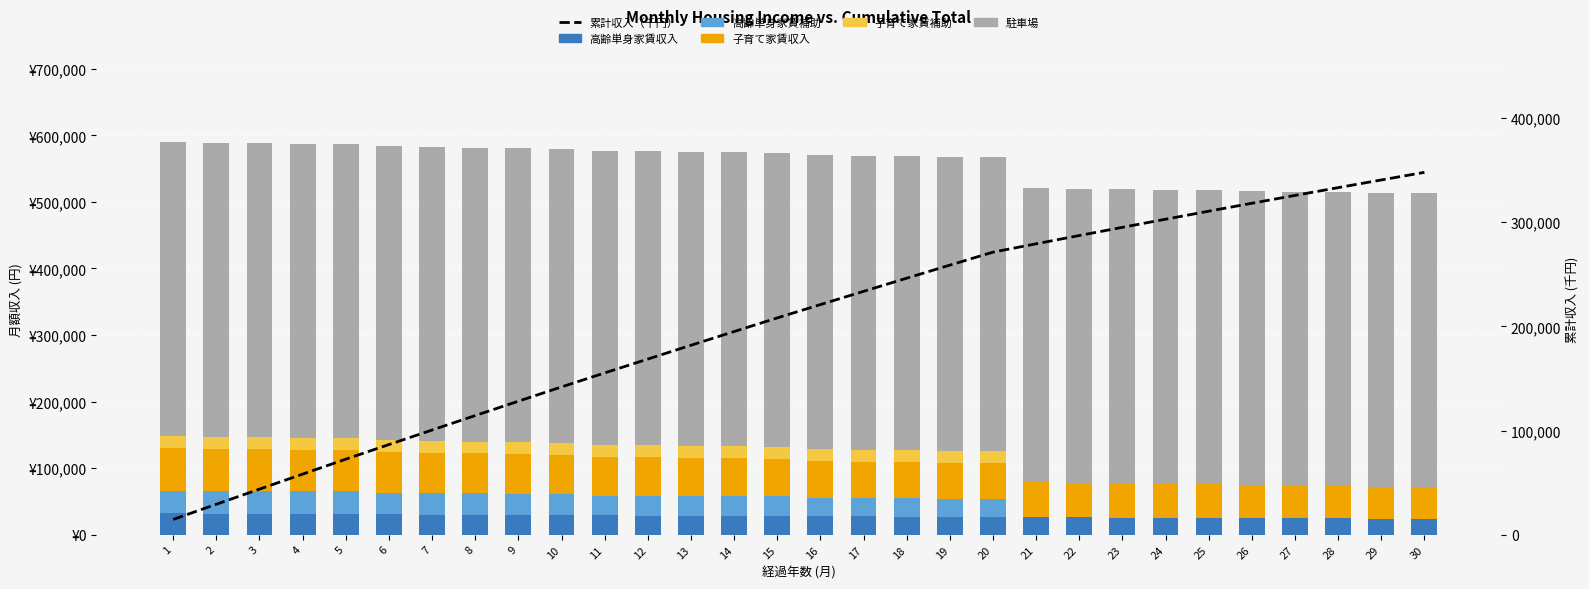

Reading left to right, transcribe all the data shown in this chart.

高齢単身家賃収入: 1=31900	2=31600	3=31400	4=31100	5=30800	6=30500	7=30200	8=30000	9=29700	10=29400	11=29100	12=28800	13=28600	14=28300	15=28000	16=27700	17=27400	18=27200	19=26900	20=26600	21=26300	22=26000	23=25800	24=25500	25=25200	26=24900	27=24600	28=24400	29=24100	30=23800
高齢単身家賃補助: 1=34300	2=34300	3=34300	4=34300	5=34300	6=32000	7=32000	8=32000	9=32000	10=32000	11=29700	12=29700	13=29700	14=29700	15=29700	16=27400	17=27400	18=27400	19=27400	20=27400	21=0	22=0	23=0	24=0	25=0	26=0	27=0	28=0	29=0	30=0
子育て家賃収入: 1=63900	2=63300	3=62800	4=62200	5=61700	6=61100	7=60500	8=60000	9=59400	10=58800	11=58300	12=57700	13=57200	14=56600	15=56000	16=55500	17=54900	18=54400	19=53800	20=53200	21=52700	22=52100	23=51600	24=51000	25=50400	26=49900	27=49300	28=48700	29=48200	30=47600
子育て家賃補助: 1=18000	2=18000	3=18000	4=18000	5=18000	6=18000	7=18000	8=18000	9=18000	10=18000	11=18000	12=18000	13=18000	14=18000	15=18000	16=18000	17=18000	18=18000	19=18000	20=18000	21=0	22=0	23=0	24=0	25=0	26=0	27=0	28=0	29=0	30=0
駐車場: 1=441600	2=441600	3=441600	4=441600	5=441600	6=441600	7=441600	8=441600	9=441600	10=441600	11=441600	12=441600	13=441600	14=441600	15=441600	16=441600	17=441600	18=441600	19=441600	20=441600	21=441600	22=441600	23=441600	24=441600	25=441600	26=441600	27=441600	28=441600	29=441600	30=441600
累計収入（千円）: 1=14659	2=29232	3=43737	4=58156	5=72499	6=86534	7=100483	8=114364	9=128160	10=141868	11=155280	12=168604	13=181862	14=195033	15=208118	16=220905	17=233606	18=246240	19=258787	20=271248	21=279273	22=287212	23=295084	24=302870	25=310569	26=318192	27=325728	28=333187	29=340569	30=347865